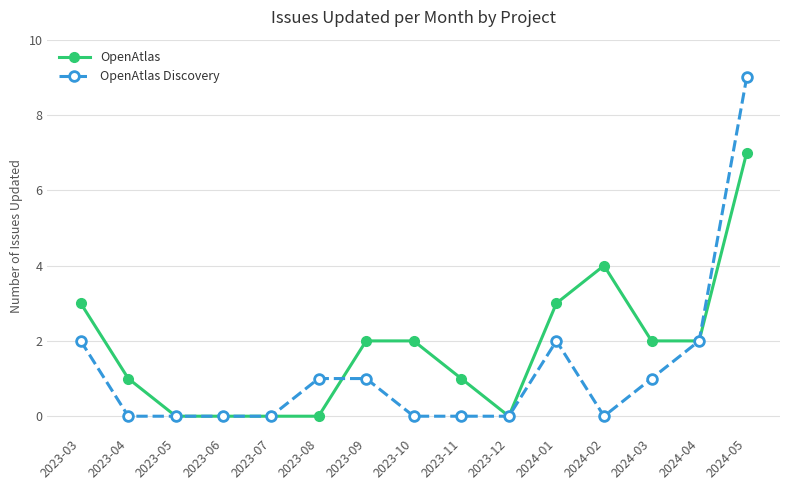

What are all the series names shown in the legend?

OpenAtlas, OpenAtlas Discovery